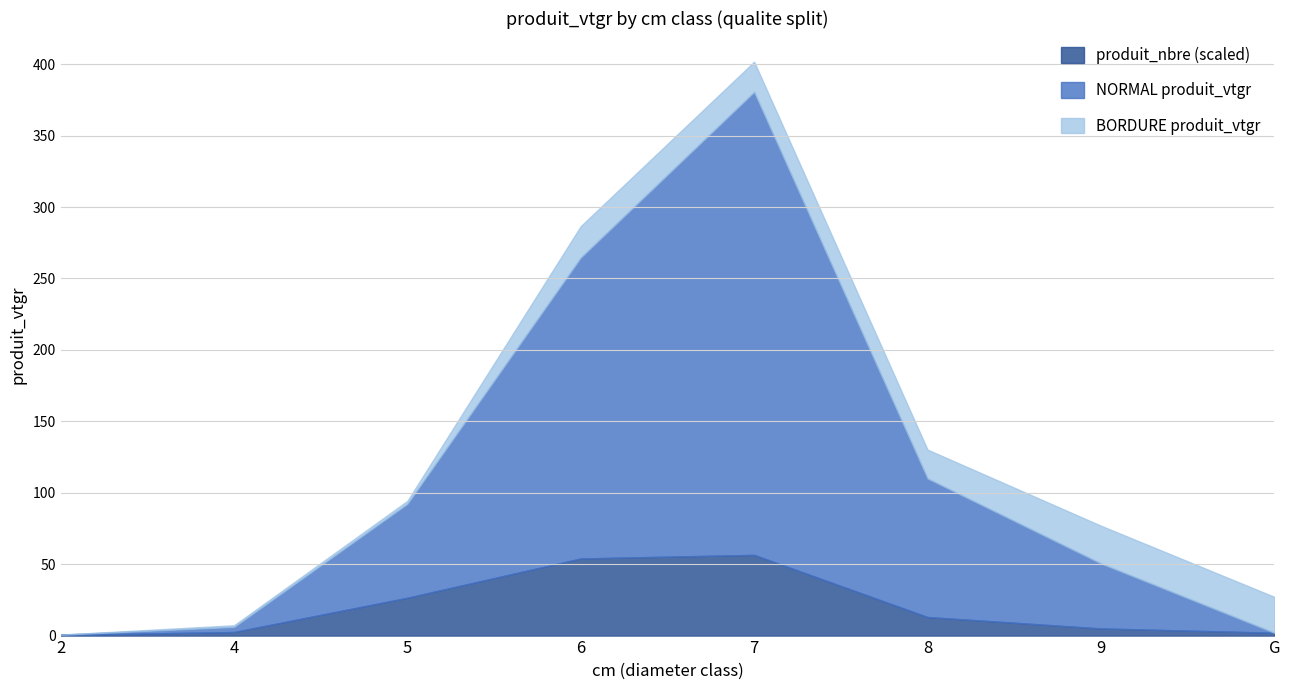

Is it true that NORMAL produit_vtgr equals 108.5 at 5?

False